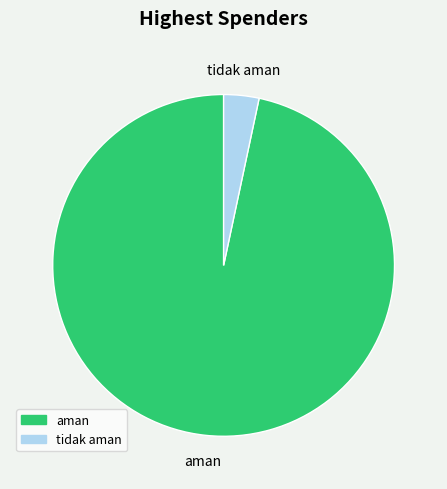

Is there a majority slice in this chart?

Yes